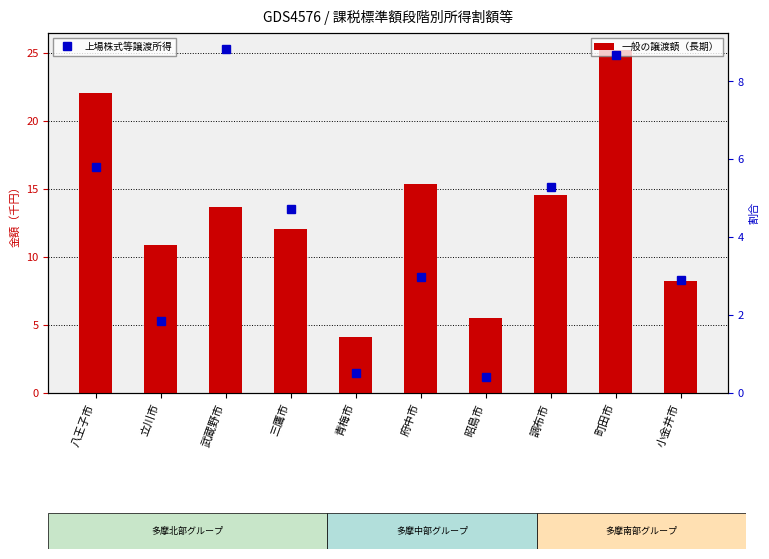

What is the value of the 一般の譲渡(長期) bar at the 1st from the left?

22.0